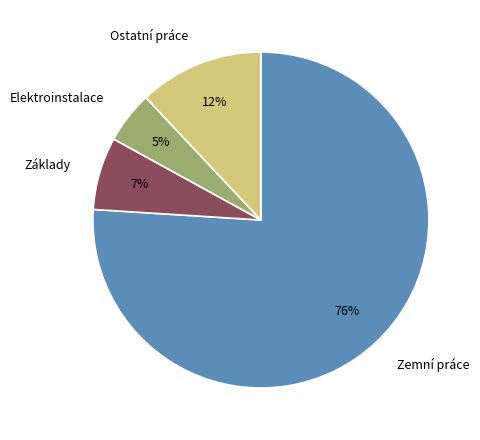

Which has a higher value, Ostatní práce or Elektroinstalace?

Ostatní práce